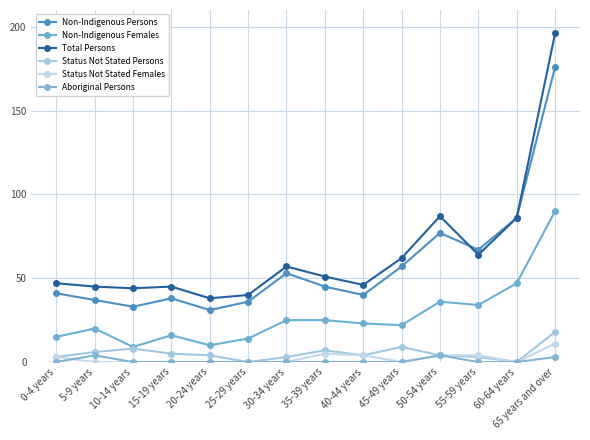

In Total Persons, how many points are lower than both neighbors (excluding endpoints)?

4